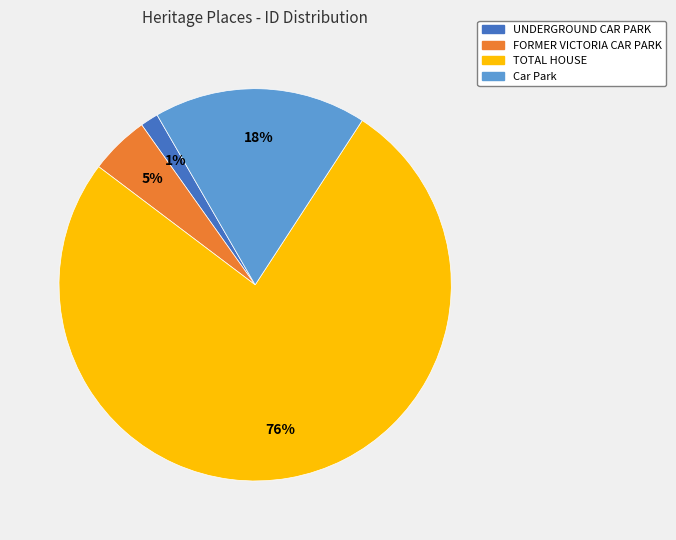

What is the majority slice?

TOTAL HOUSE